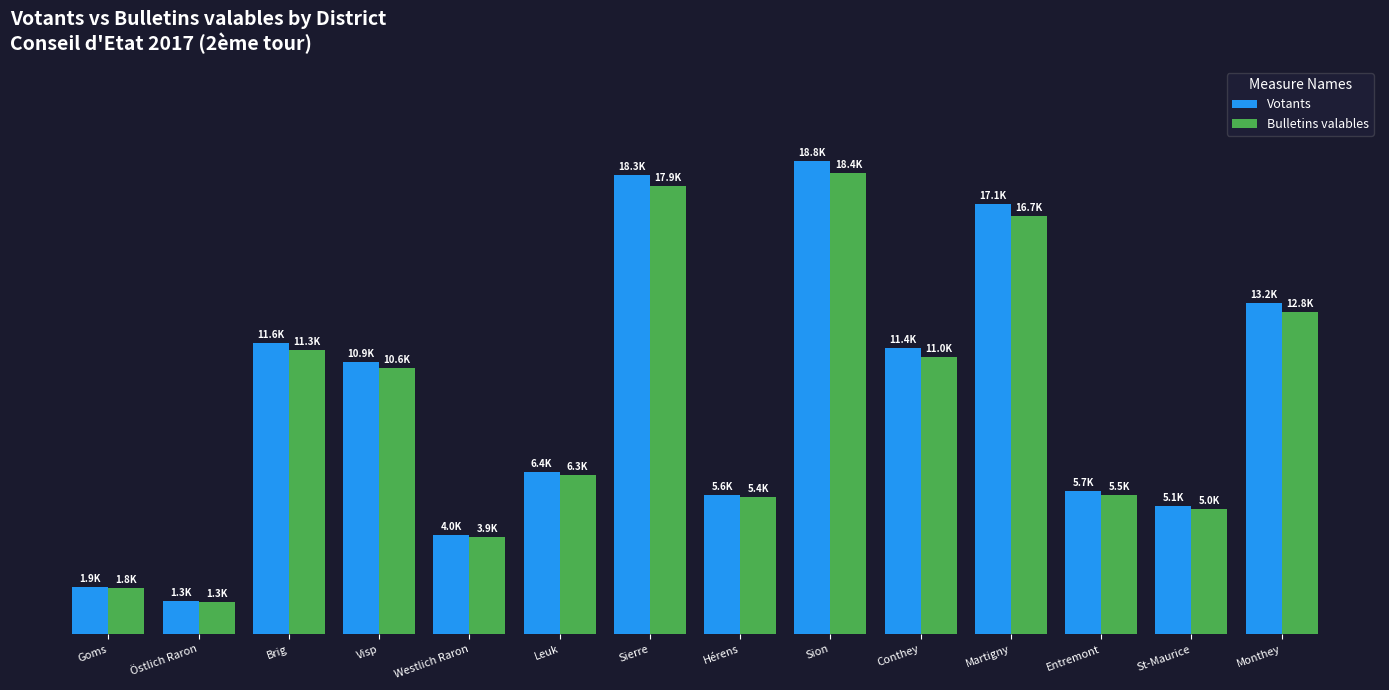

At which category is the sum across all series the highest?

Sion